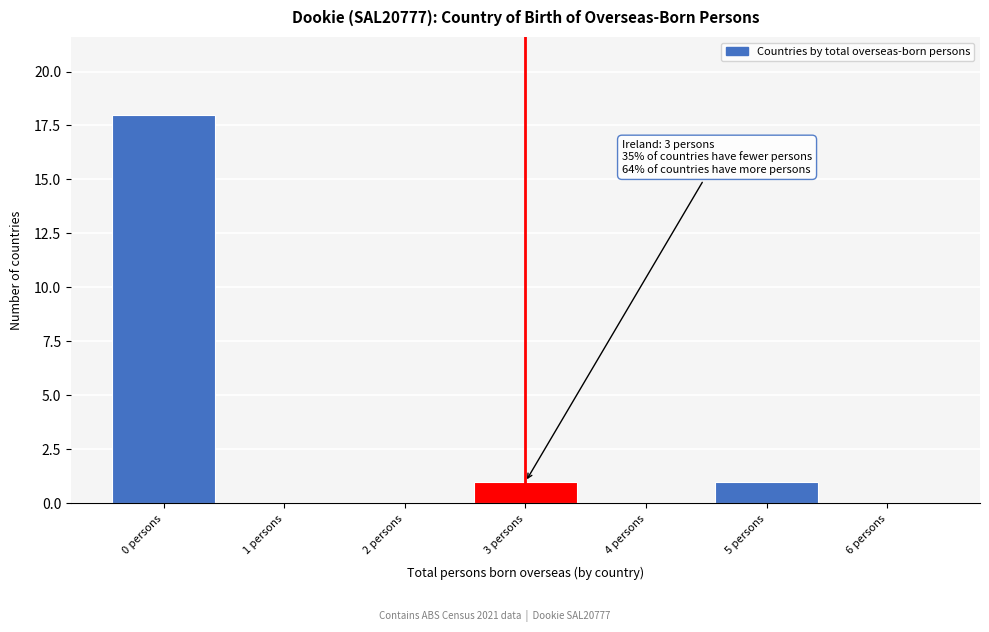

Over which range of the x-axis is the bar tallest?

-0.5 to 0.5